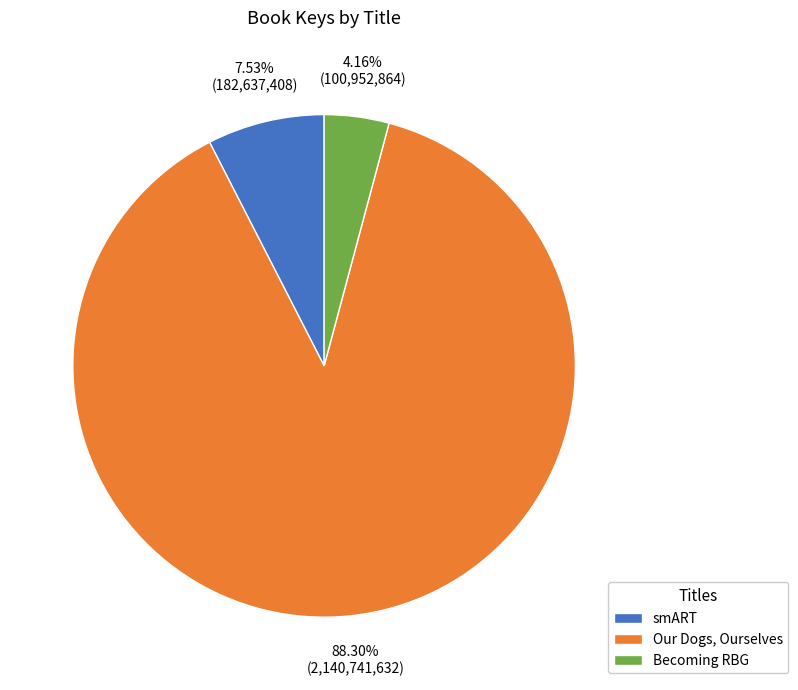

Count the number of slices in the pie.

3